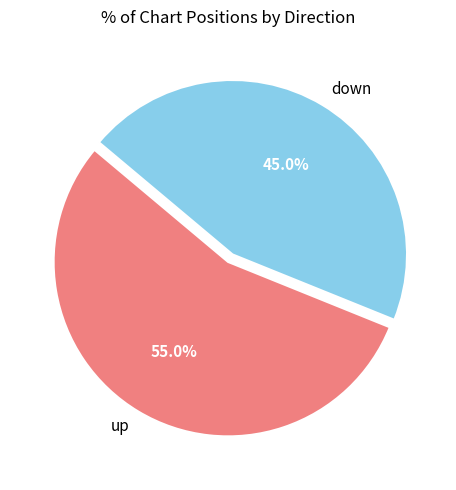

To the nearest percent, what percentage of the pie is up?

55%